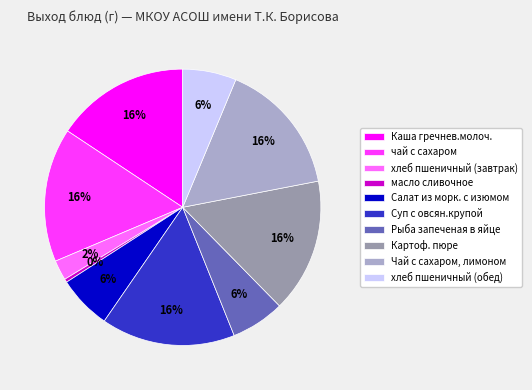

Do хлеб пшеничный (завтрак) and Салат из морк. с изюмом together represent more than half of the pie?

No